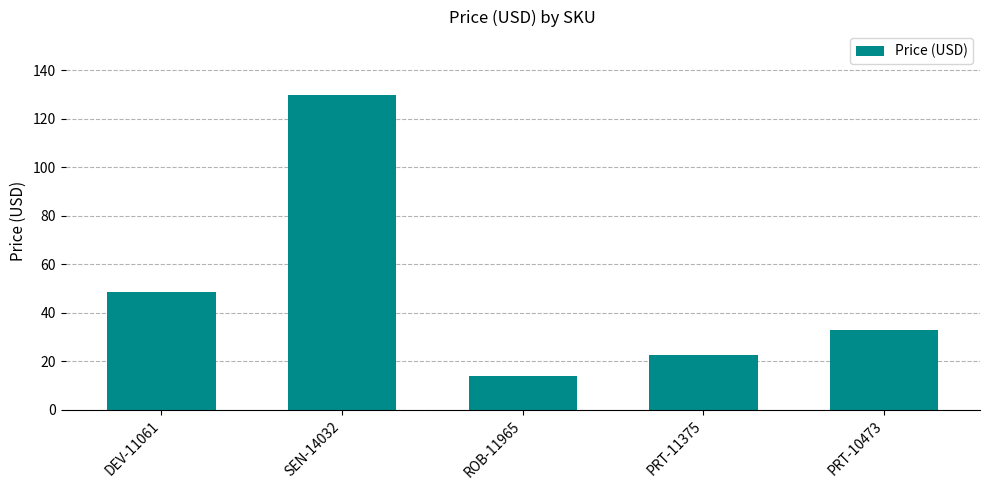

Which label corresponds to the largest value in the chart?

SEN-14032